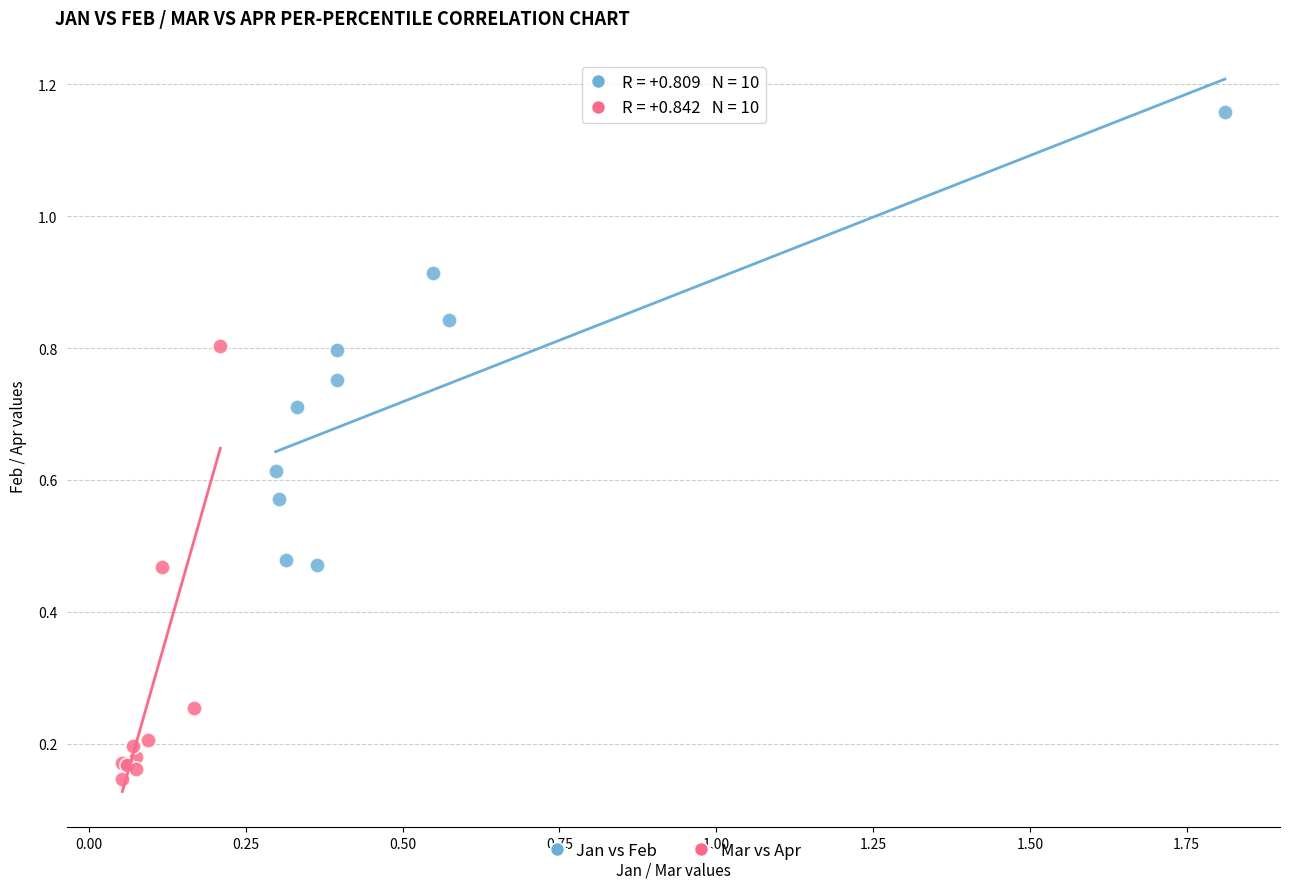

Which series contains the lowest Y value?

Mar vs Apr